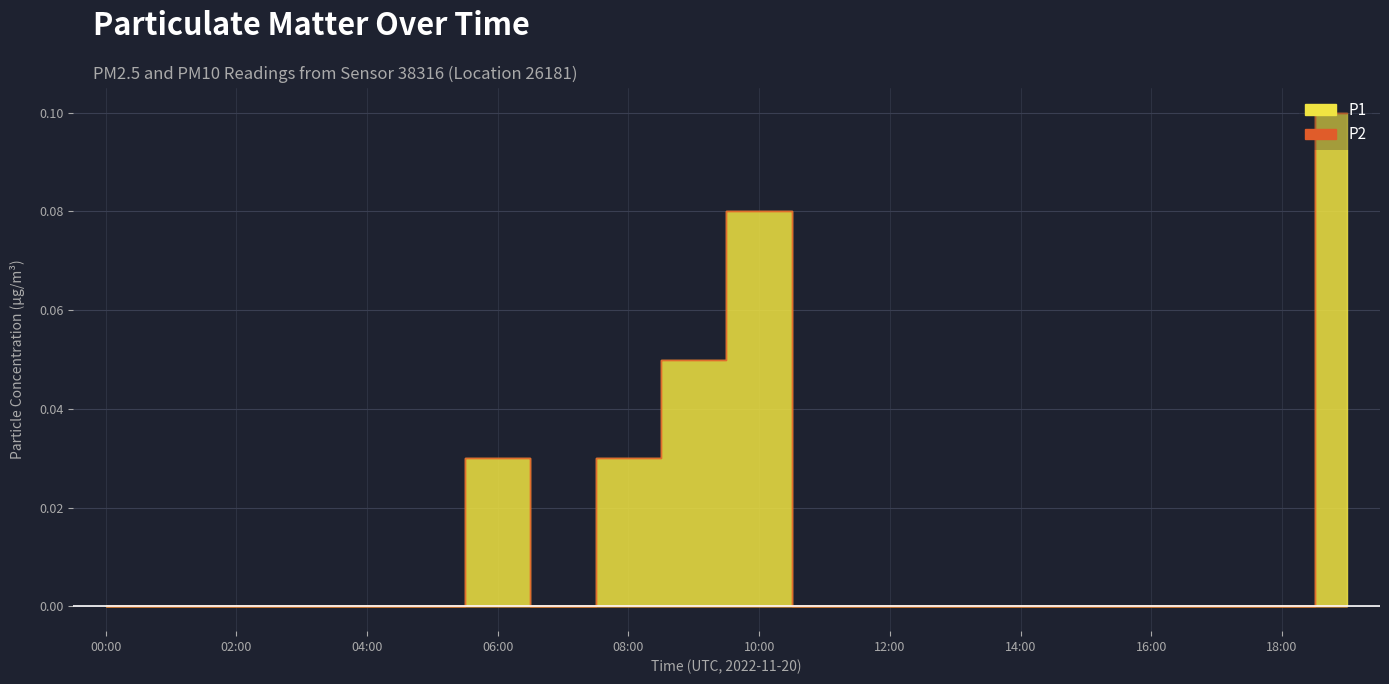

Rank the series at 16:00 from highest to lowest value.

P1, P2